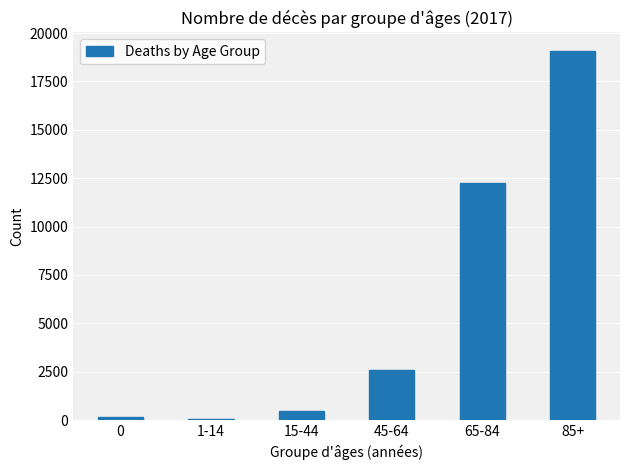

Reading left to right, list all the values displayed in this chart.

0=132	1-14=45	15-44=468	45-64=2599	65-84=12242	85+=19080